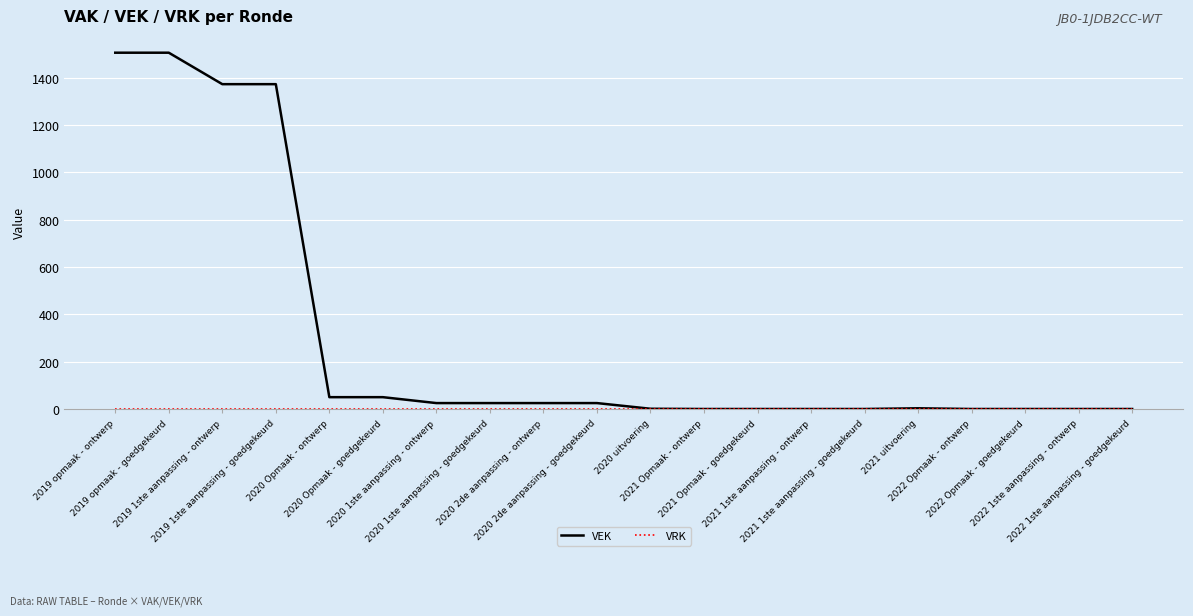

Which series has the largest total across all categories?

VEK